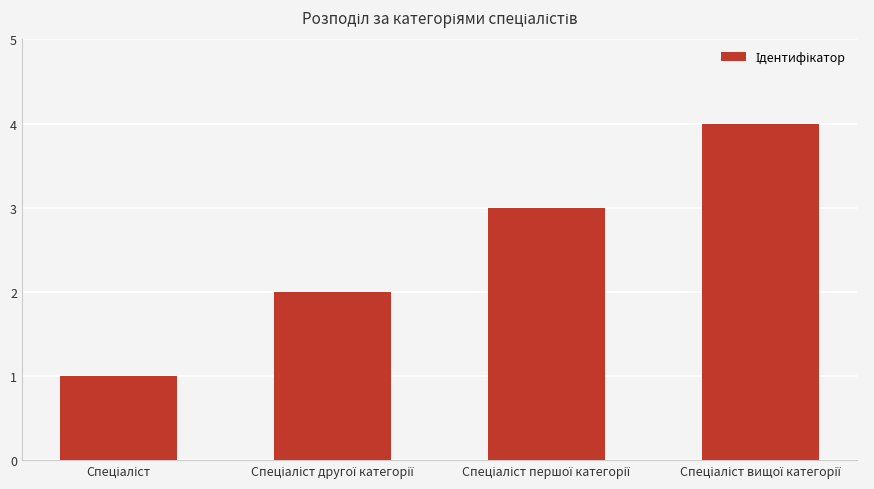

Reading right to left, transcribe all the data shown in this chart.

4	3	2	1